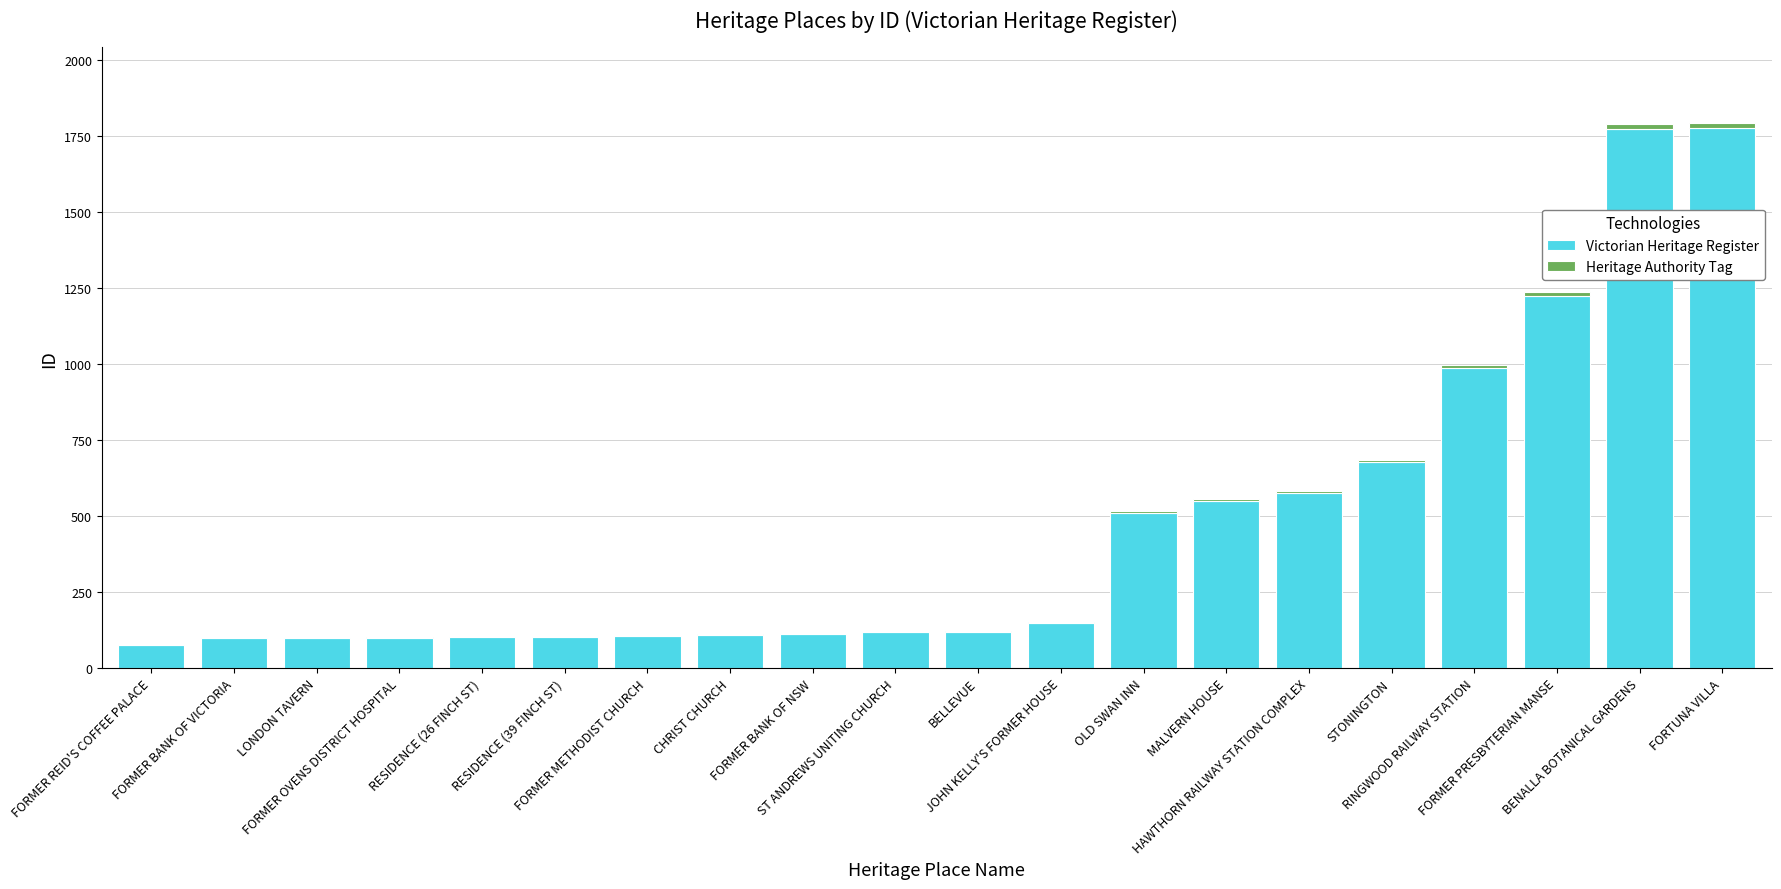

What is the sum of the Victorian Heritage Register values at FORMER BANK OF NSW and HAWTHORN RAILWAY STATION COMPLEX?

688.0